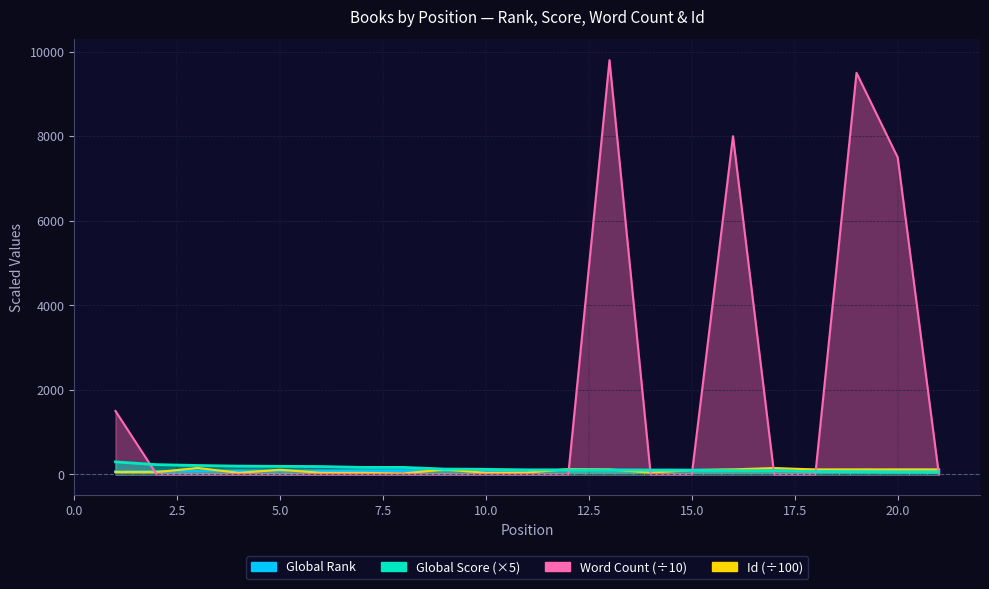

What are all the series names shown in the legend?

Global Rank, Global Score, Word Count, Id